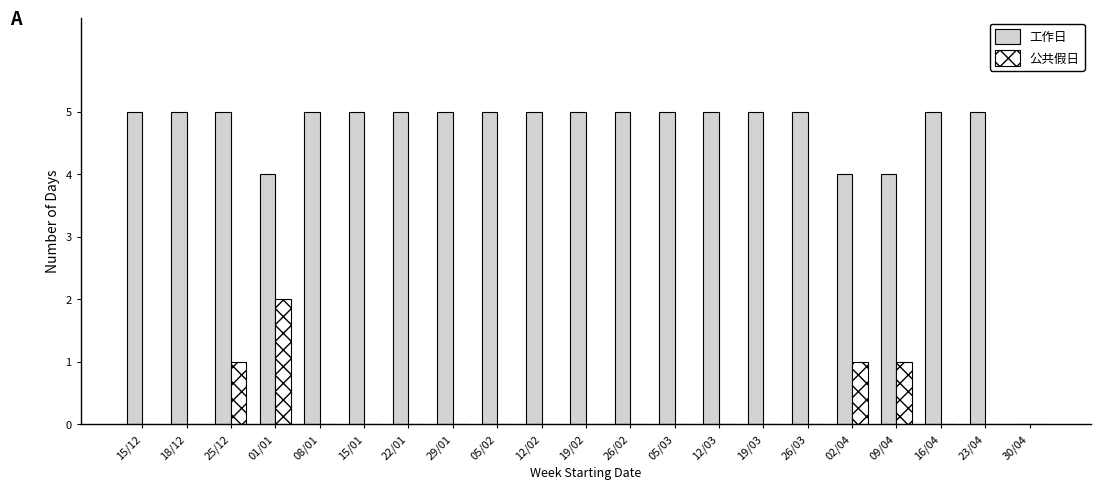

What are all the series names shown in the legend?

工作日, 公共假日